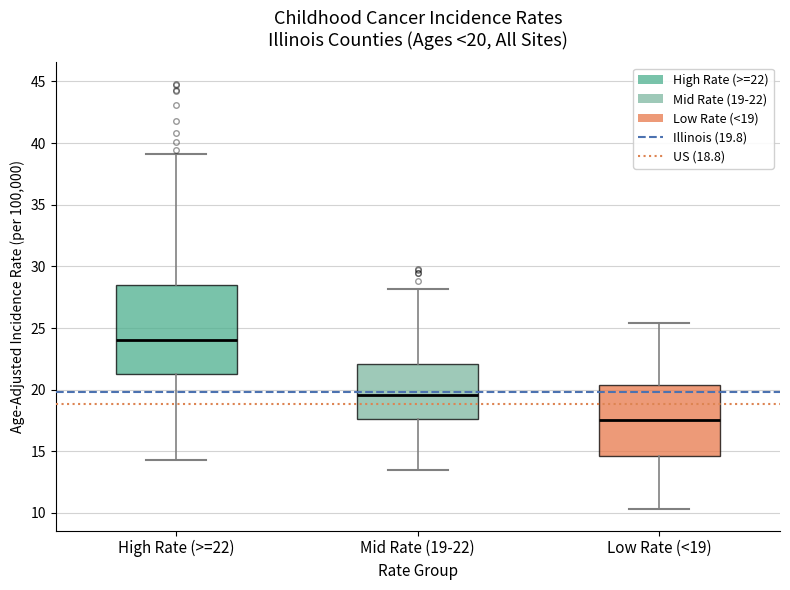

Comparing the boxes themselves (not the whiskers), which one is the tallest?

High Rate (>=22)